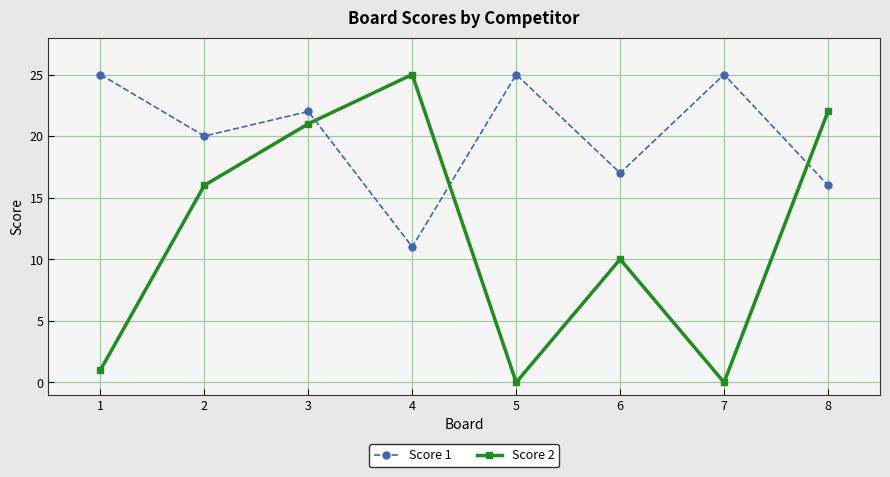

Which series has the widest spread of values?

Score 2